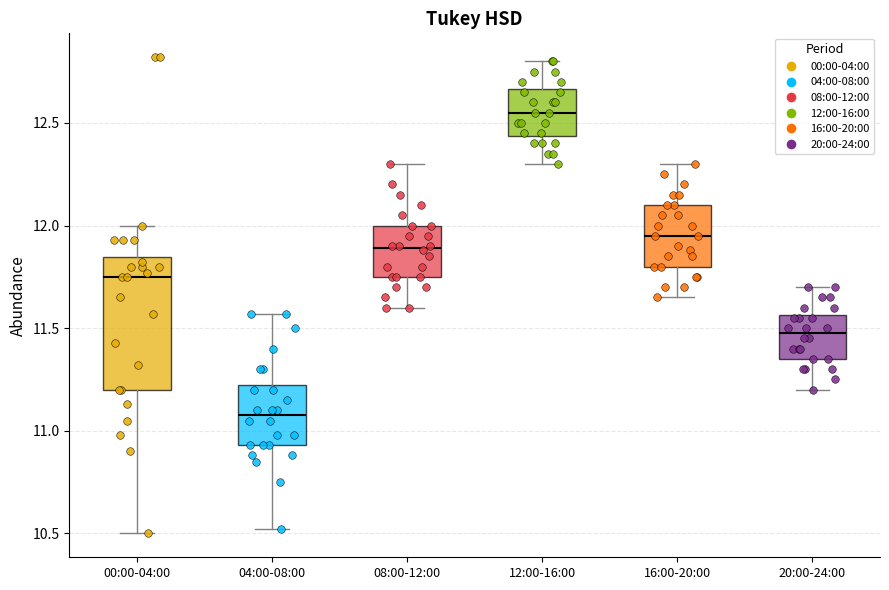

Reading left to right, read every box against the y-axis: the position of its median line, the range the box covers, and the ends of its whiskers. The values are not printed on the chart, so give them approximately, as read against the axis.

00:00-04:00: median 11.75, box 11.20 to 11.85, whiskers 10.50 to 12.00
04:00-08:00: median 11.10, box 10.95 to 11.25, whiskers 10.50 to 11.55
08:00-12:00: median 11.90, box 11.75 to 12.00, whiskers 11.60 to 12.30
12:00-16:00: median 12.55, box 12.45 to 12.65, whiskers 12.30 to 12.80
16:00-20:00: median 11.95, box 11.80 to 12.10, whiskers 11.65 to 12.30
20:00-24:00: median 11.50, box 11.35 to 11.55, whiskers 11.20 to 11.70